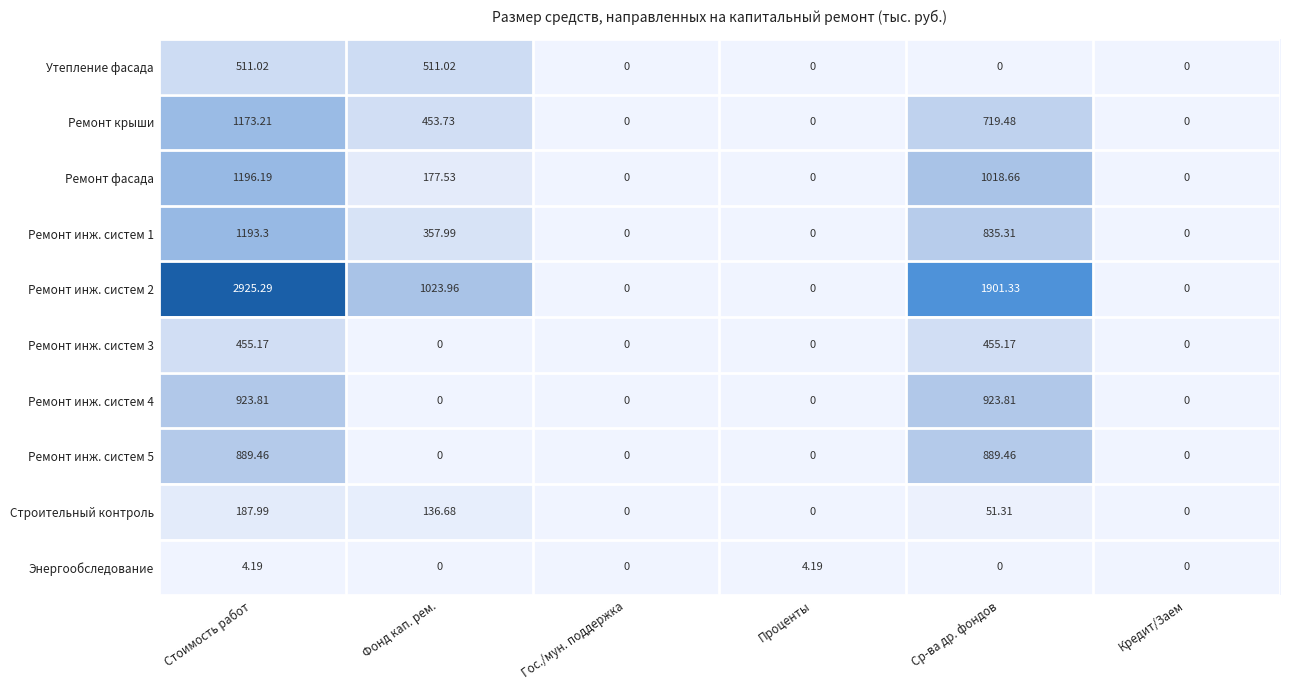

Where does the Ремонт инж. систем 1 series first go above 357?

Стоимость работ